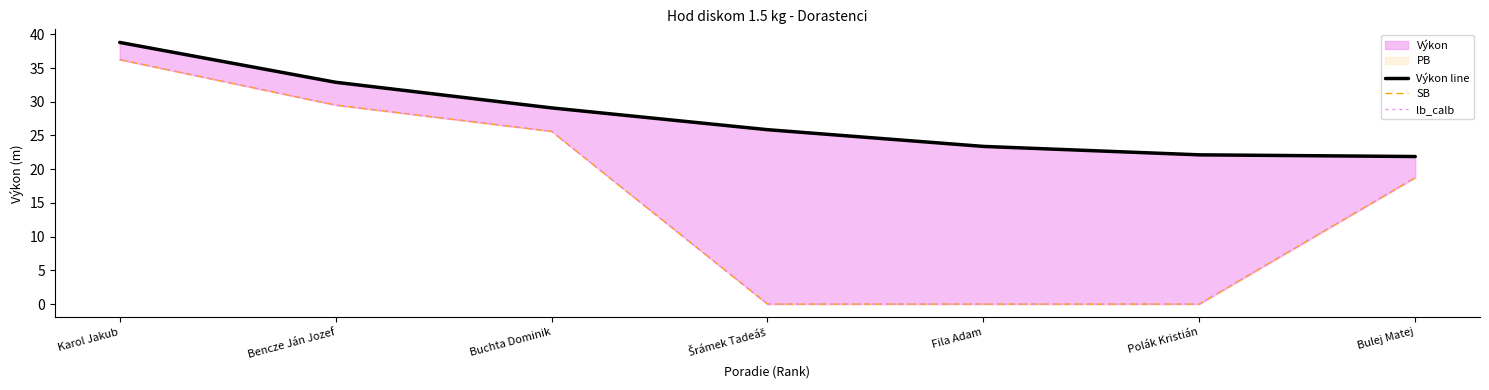

True or false: Výkon line has a value of 36.4 at Bulej Matej.

False